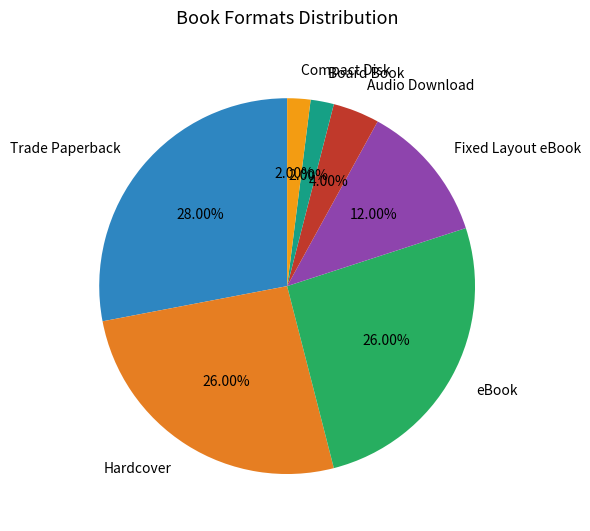

What is the ratio of the value at Board Book to the value at Fixed Layout eBook?

0.2